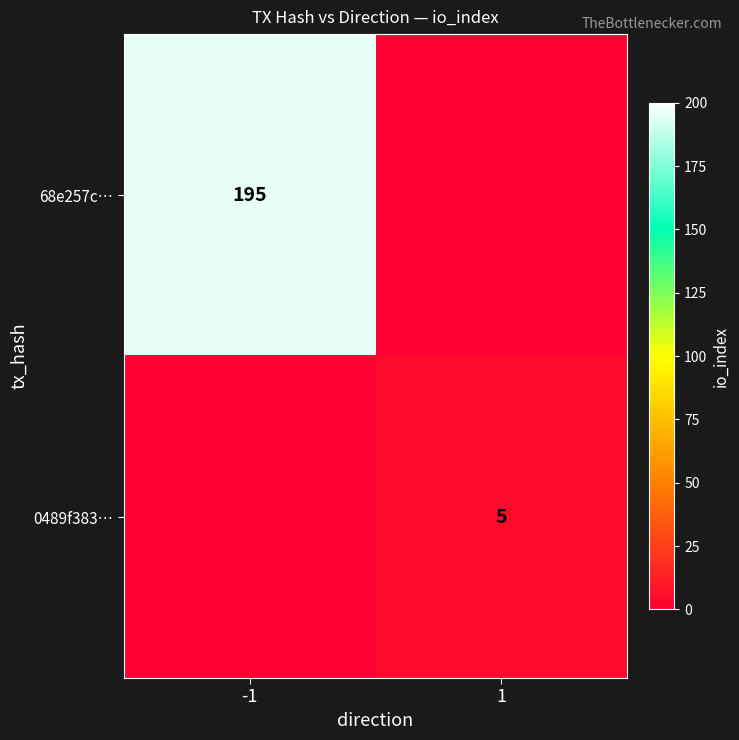

Is it true that 0489f383… equals 7 at 1?

False